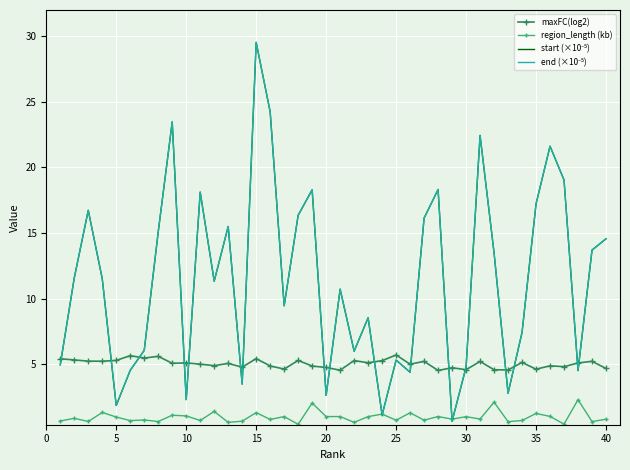

True or false: region_length (kb) and maxFC(log2) cross at least once.

False